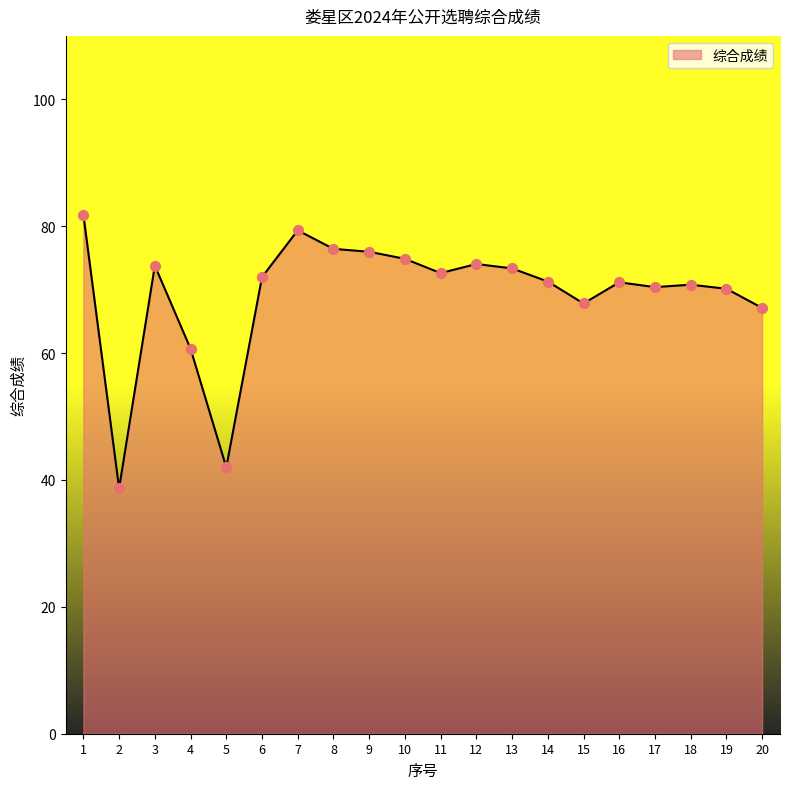

Between 4 and 7, which is larger?

7